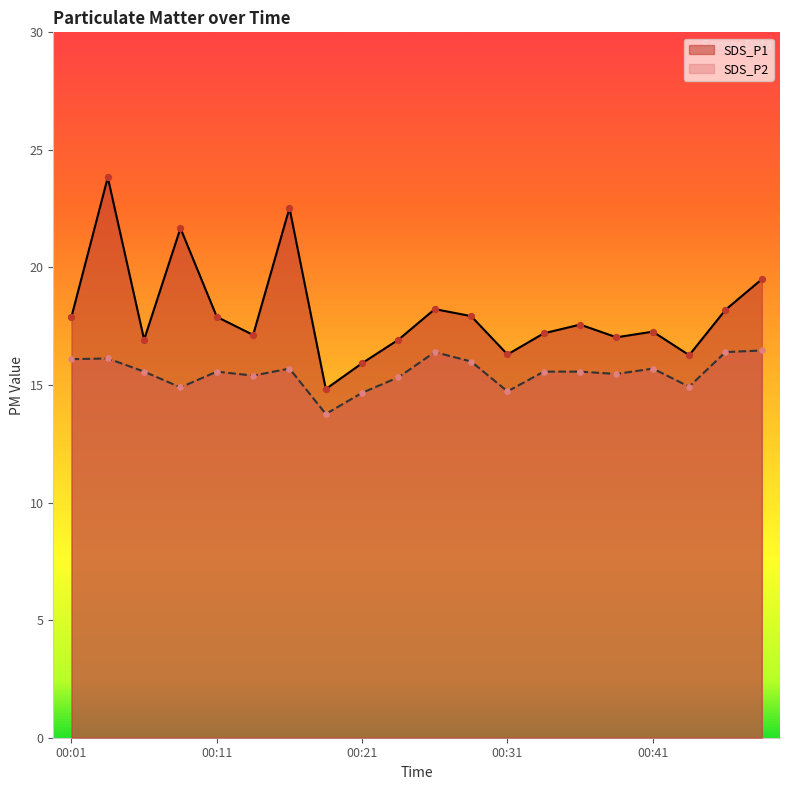

At which category is the sum across all series the highest?

00:04